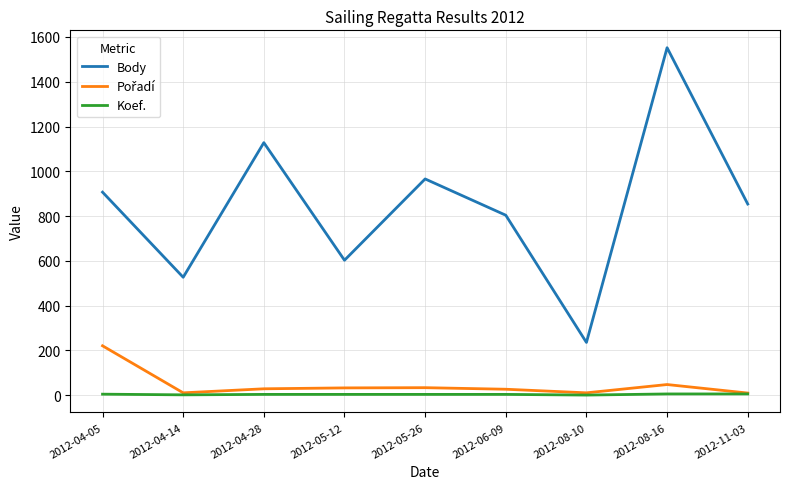

True or false: Koef. and Body intersect in this chart.

False